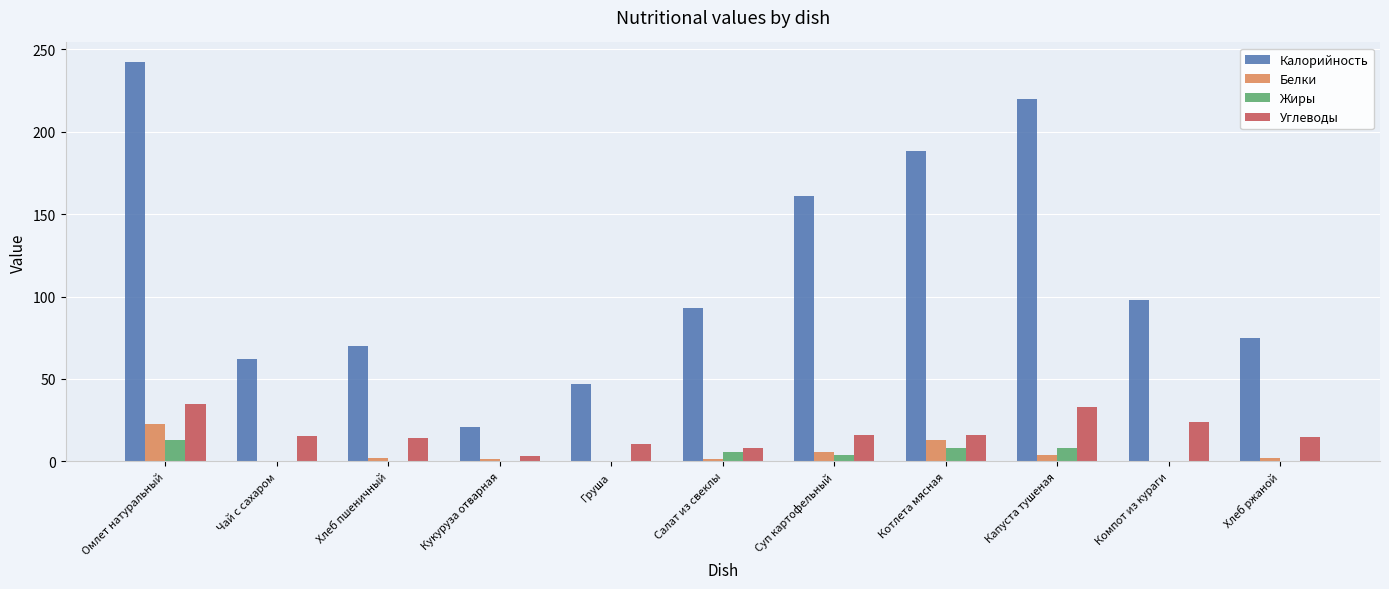

Between Омлет натуральный and Груша, which series saw the biggest shift?

Калорийность